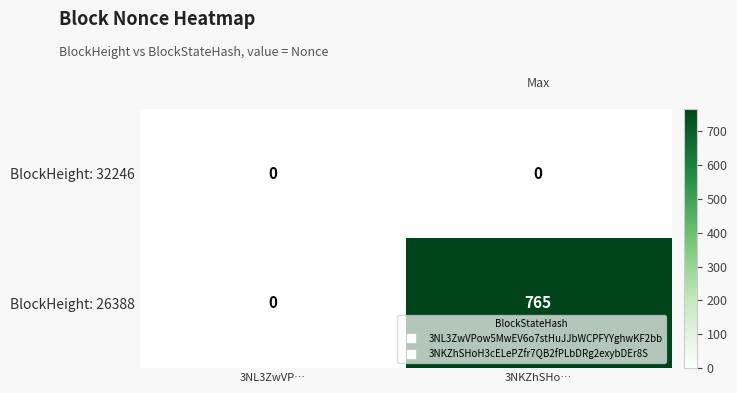

Which series changed the most between 3NL3ZwVP… and 3NKZhSHo…?

BlockHeight: 26388